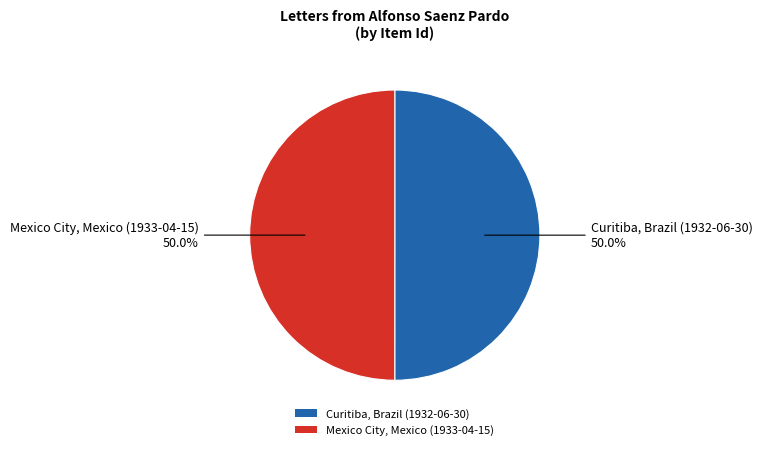

True or false: Curitiba, Brazil (1932-06-30) accounts for 50% of the total.

True